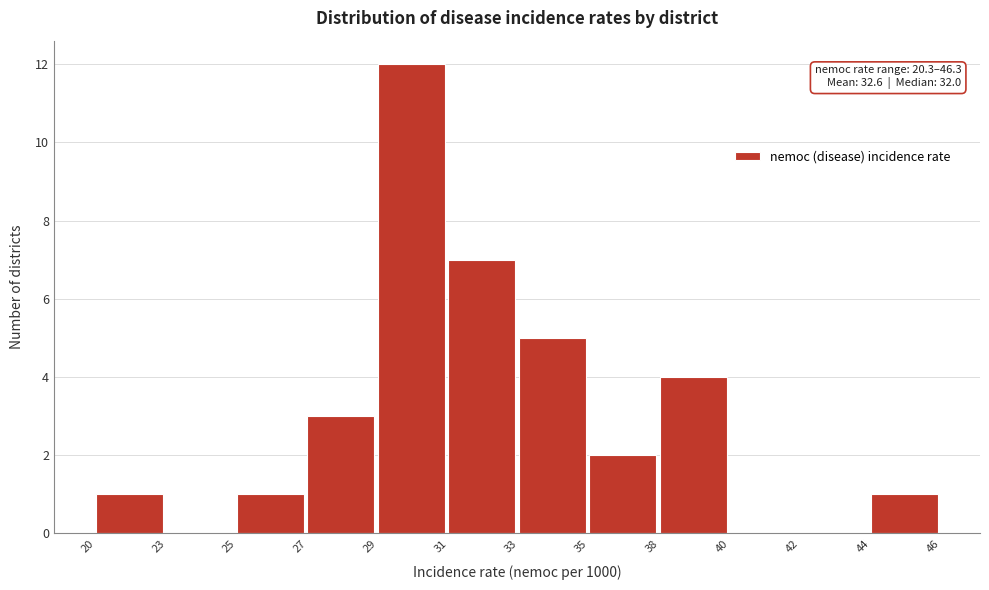

Reading left to right, transcribe all the data shown in this chart.

20=1	23=0	25=1	27=3	29=12	31=7	33=5	35=2	38=4	40=0	42=0	44=1